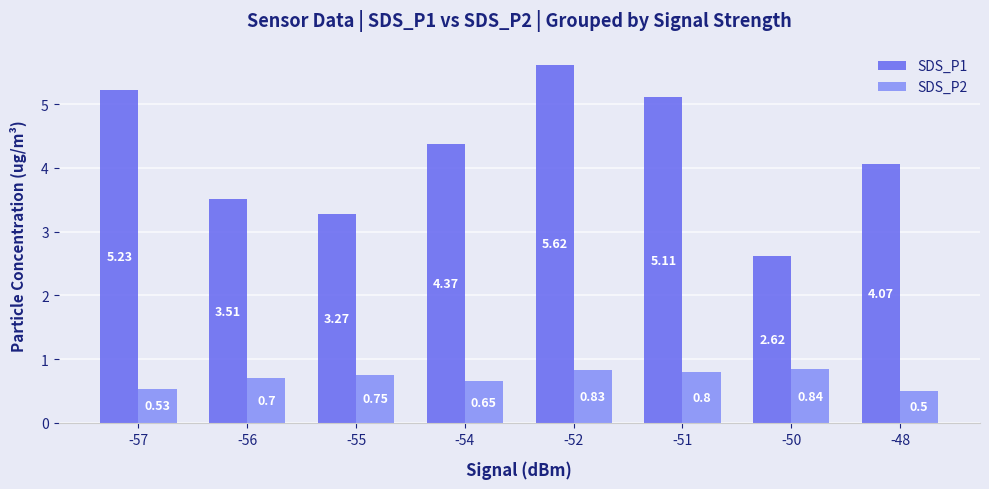

Are the bars horizontal?

No